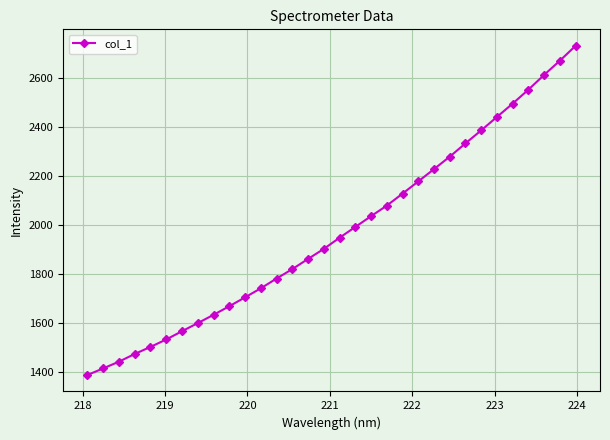

What is the value of the 30th point from the left?

2613.1